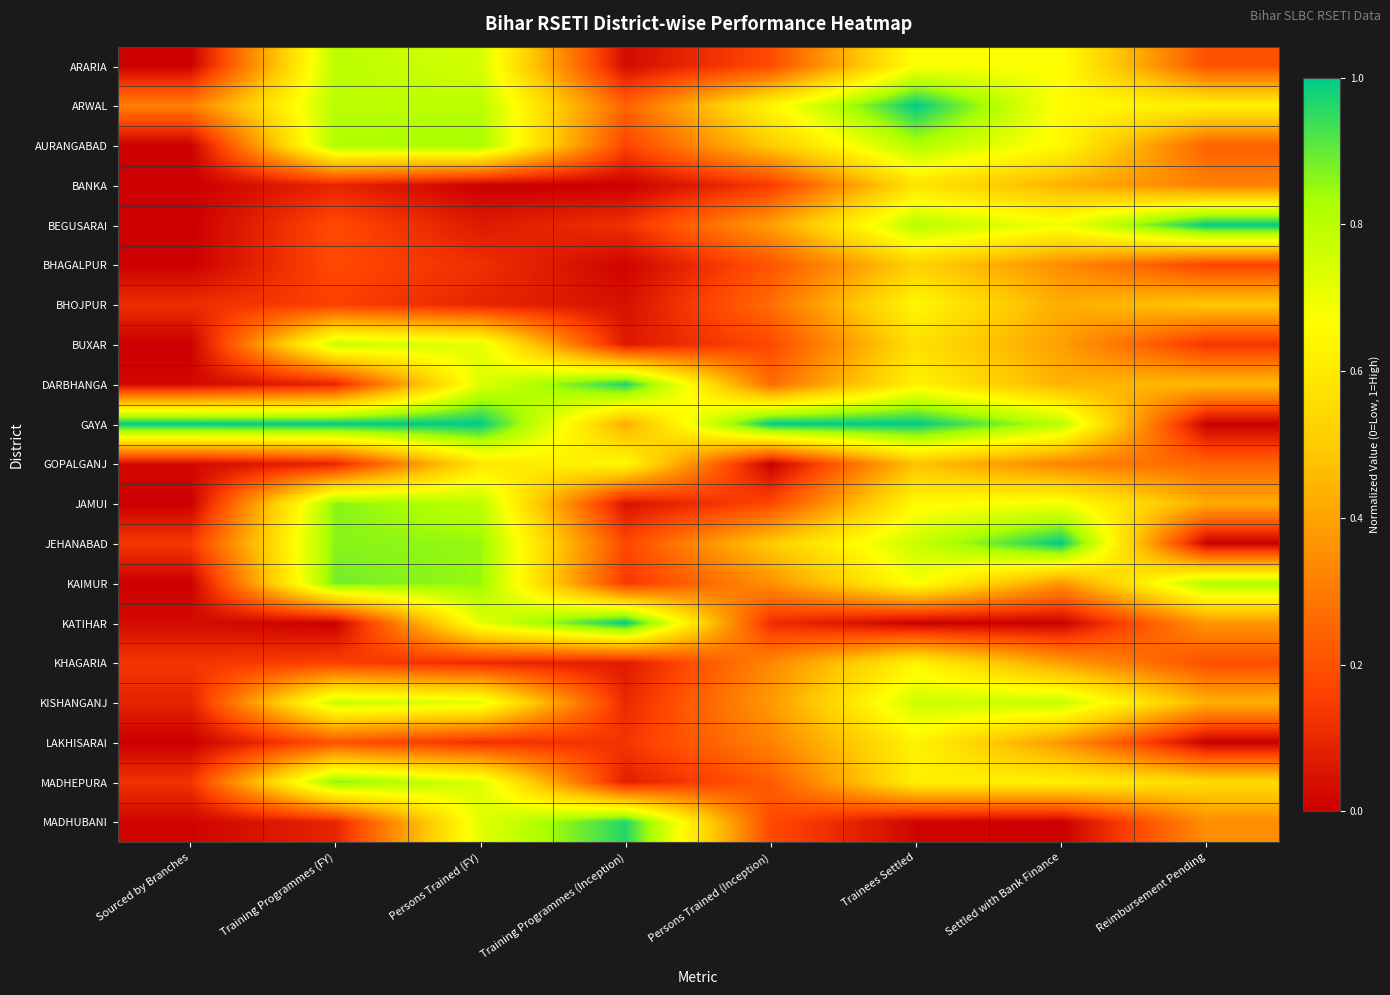

Reading left to right, list all the values displayed in this chart.

ARARIA: Sourced by Branches=0.0	Training Programmes (FY)=0.8	Persons Trained (FY)=0.7	Training Programmes (Inception)=0.0	Persons Trained (Inception)=0.2	Trainees Settled=0.7	Settled with Bank Finance=0.7	Reimbursement Pending=0.2
ARWAL: Sourced by Branches=0.3	Training Programmes (FY)=0.8	Persons Trained (FY)=0.8	Training Programmes (Inception)=0.2	Persons Trained (Inception)=0.6	Trainees Settled=1.0	Settled with Bank Finance=0.7	Reimbursement Pending=0.6
AURANGABAD: Sourced by Branches=0.0	Training Programmes (FY)=0.8	Persons Trained (FY)=0.8	Training Programmes (Inception)=0.2	Persons Trained (Inception)=0.5	Trainees Settled=0.8	Settled with Bank Finance=0.6	Reimbursement Pending=0.2
BANKA: Sourced by Branches=0.0	Training Programmes (FY)=0.1	Persons Trained (FY)=0.0	Training Programmes (Inception)=0.0	Persons Trained (Inception)=0.1	Trainees Settled=0.6	Settled with Bank Finance=0.4	Reimbursement Pending=0.3
BEGUSARAI: Sourced by Branches=0.0	Training Programmes (FY)=0.2	Persons Trained (FY)=0.1	Training Programmes (Inception)=0.1	Persons Trained (Inception)=0.4	Trainees Settled=0.8	Settled with Bank Finance=0.7	Reimbursement Pending=1.0
BHAGALPUR: Sourced by Branches=0.0	Training Programmes (FY)=0.2	Persons Trained (FY)=0.1	Training Programmes (Inception)=0.0	Persons Trained (Inception)=0.2	Trainees Settled=0.5	Settled with Bank Finance=0.3	Reimbursement Pending=0.2
BHOJPUR: Sourced by Branches=0.1	Training Programmes (FY)=0.2	Persons Trained (FY)=0.1	Training Programmes (Inception)=0.0	Persons Trained (Inception)=0.3	Trainees Settled=0.6	Settled with Bank Finance=0.4	Reimbursement Pending=0.5
BUXAR: Sourced by Branches=0.0	Training Programmes (FY)=0.8	Persons Trained (FY)=0.7	Training Programmes (Inception)=0.1	Persons Trained (Inception)=0.2	Trainees Settled=0.6	Settled with Bank Finance=0.4	Reimbursement Pending=0.1
DARBHANGA: Sourced by Branches=0.0	Training Programmes (FY)=0.1	Persons Trained (FY)=0.7	Training Programmes (Inception)=1.0	Persons Trained (Inception)=0.3	Trainees Settled=0.6	Settled with Bank Finance=0.4	Reimbursement Pending=0.5
GAYA: Sourced by Branches=1.0	Training Programmes (FY)=1.0	Persons Trained (FY)=1.0	Training Programmes (Inception)=0.4	Persons Trained (Inception)=1.0	Trainees Settled=1.0	Settled with Bank Finance=0.8	Reimbursement Pending=0.0
GOPALGANJ: Sourced by Branches=0.0	Training Programmes (FY)=0.1	Persons Trained (FY)=0.6	Training Programmes (Inception)=0.7	Persons Trained (Inception)=0.0	Trainees Settled=0.5	Settled with Bank Finance=0.3	Reimbursement Pending=0.2
JAMUI: Sourced by Branches=0.0	Training Programmes (FY)=0.9	Persons Trained (FY)=0.8	Training Programmes (Inception)=0.0	Persons Trained (Inception)=0.2	Trainees Settled=0.7	Settled with Bank Finance=0.7	Reimbursement Pending=0.4
JEHANABAD: Sourced by Branches=0.1	Training Programmes (FY)=0.9	Persons Trained (FY)=0.9	Training Programmes (Inception)=0.2	Persons Trained (Inception)=0.5	Trainees Settled=0.8	Settled with Bank Finance=1.0	Reimbursement Pending=0.0
KAIMUR: Sourced by Branches=0.0	Training Programmes (FY)=0.9	Persons Trained (FY)=0.8	Training Programmes (Inception)=0.1	Persons Trained (Inception)=0.4	Trainees Settled=0.7	Settled with Bank Finance=0.4	Reimbursement Pending=0.8
KATIHAR: Sourced by Branches=0.0	Training Programmes (FY)=0.0	Persons Trained (FY)=0.7	Training Programmes (Inception)=1.0	Persons Trained (Inception)=0.1	Trainees Settled=0.0	Settled with Bank Finance=0.0	Reimbursement Pending=0.4
KHAGARIA: Sourced by Branches=0.1	Training Programmes (FY)=0.2	Persons Trained (FY)=0.1	Training Programmes (Inception)=0.1	Persons Trained (Inception)=0.3	Trainees Settled=0.6	Settled with Bank Finance=0.4	Reimbursement Pending=0.2
KISHANGANJ: Sourced by Branches=0.1	Training Programmes (FY)=0.8	Persons Trained (FY)=0.7	Training Programmes (Inception)=0.1	Persons Trained (Inception)=0.4	Trainees Settled=0.8	Settled with Bank Finance=0.8	Reimbursement Pending=0.4
LAKHISARAI: Sourced by Branches=0.0	Training Programmes (FY)=0.2	Persons Trained (FY)=0.1	Training Programmes (Inception)=0.1	Persons Trained (Inception)=0.3	Trainees Settled=0.6	Settled with Bank Finance=0.4	Reimbursement Pending=0.0
MADHEPURA: Sourced by Branches=0.1	Training Programmes (FY)=0.9	Persons Trained (FY)=0.7	Training Programmes (Inception)=0.1	Persons Trained (Inception)=0.2	Trainees Settled=0.6	Settled with Bank Finance=0.6	Reimbursement Pending=0.5
MADHUBANI: Sourced by Branches=0.0	Training Programmes (FY)=0.1	Persons Trained (FY)=0.7	Training Programmes (Inception)=1.0	Persons Trained (Inception)=0.2	Trainees Settled=0.0	Settled with Bank Finance=0.0	Reimbursement Pending=0.3